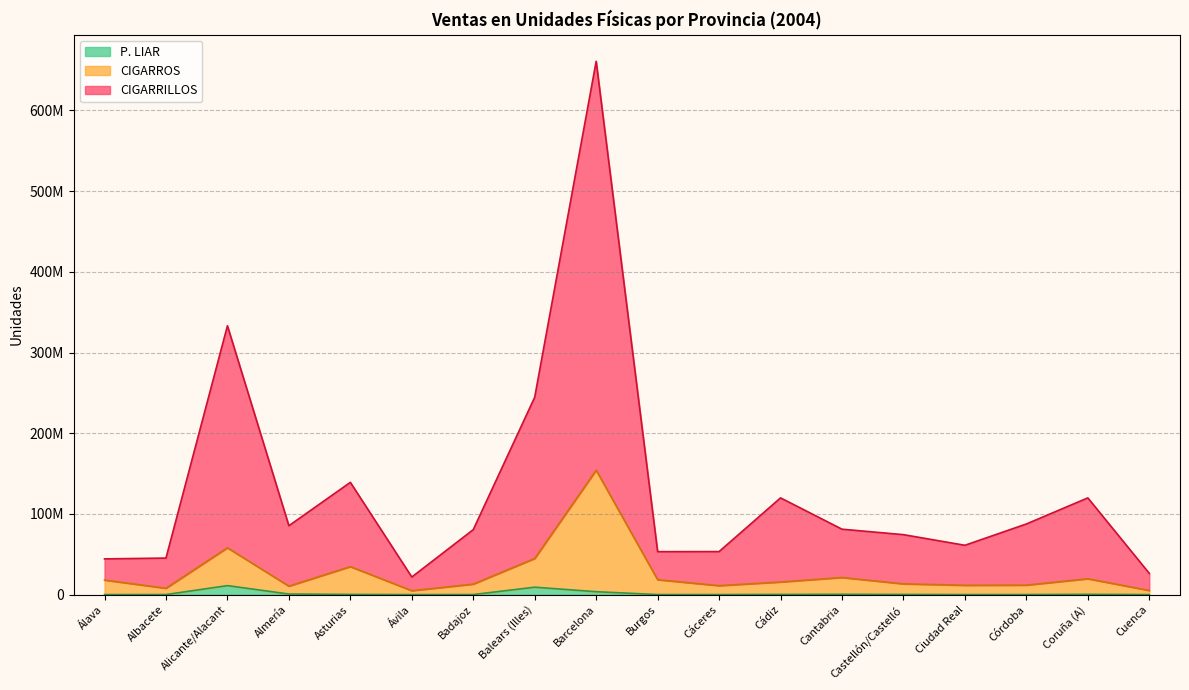

True or false: P. LIAR and CIGARROS intersect in this chart.

False